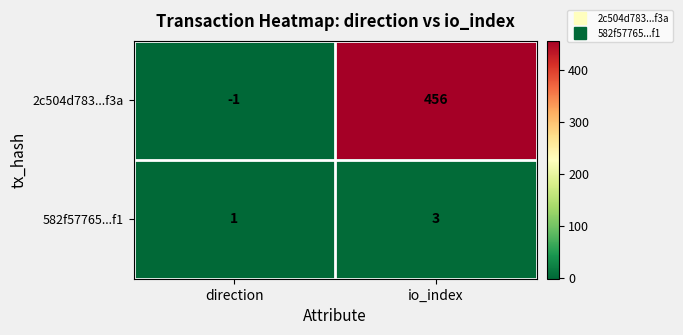

What is the sum of the 2c504d783...f3a values at direction and io_index?

455